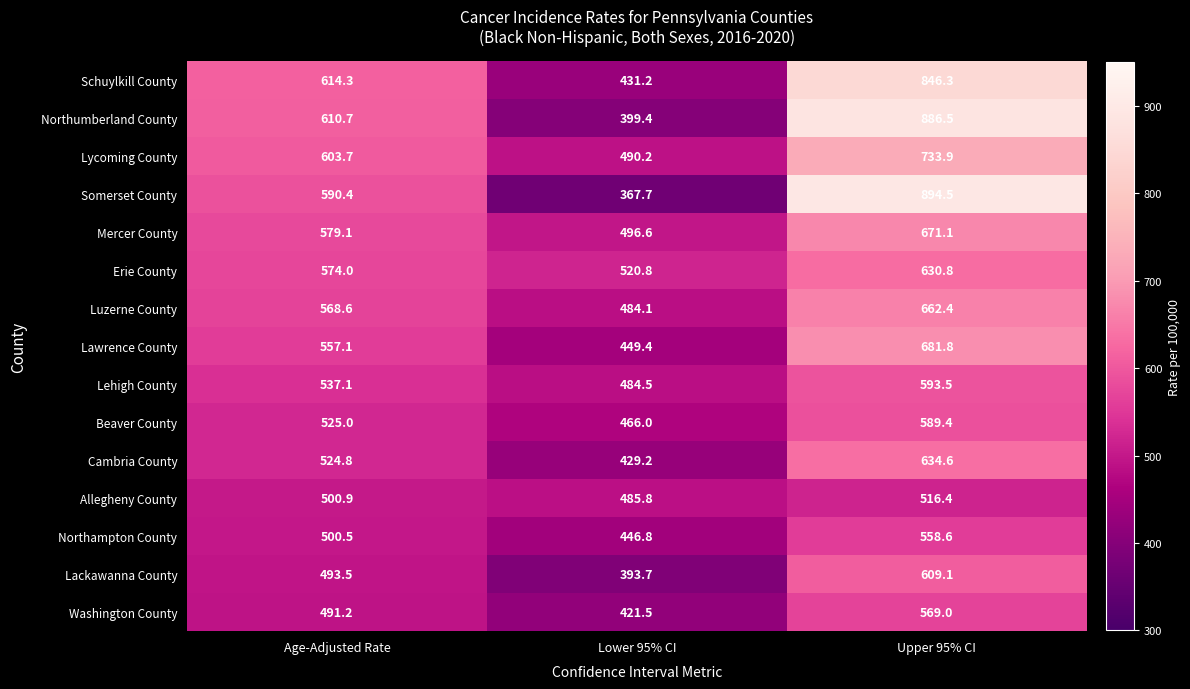

Which series has the largest range (max minus min)?

Somerset County